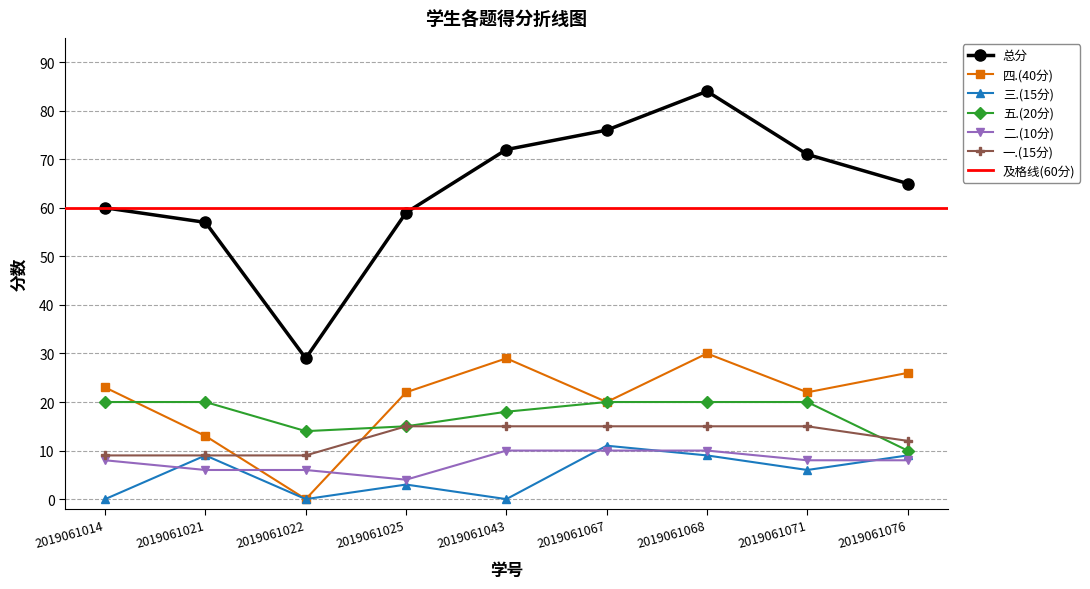

True or false: 五.(20分) has a value of 18 at 2019061043.

True